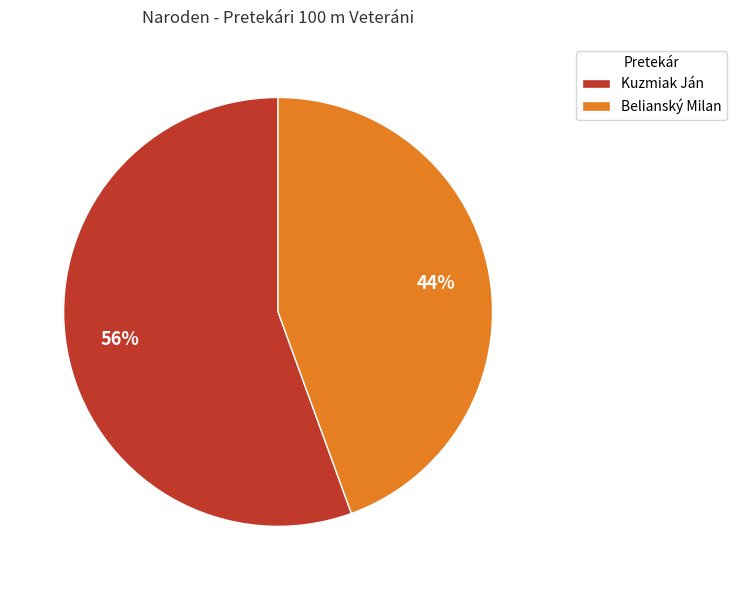

To the nearest percent, what is the combined percentage of Belianský Milan and Kuzmiak Ján?

100%